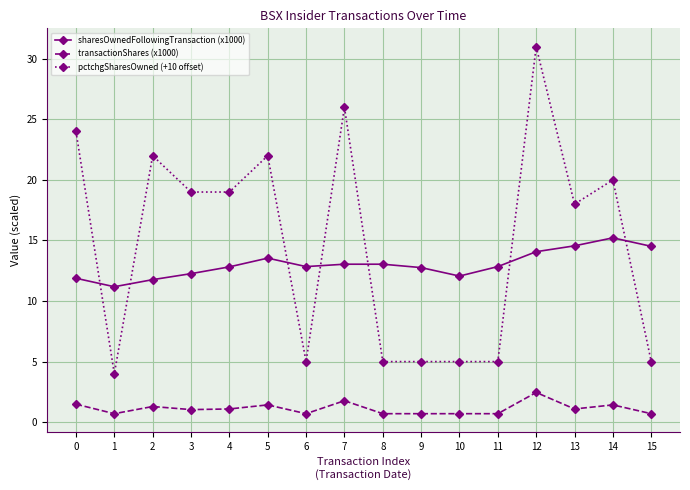

Which series ends up on top after the final intersection of sharesOwnedFollowingTransaction (x1000) and pctchgSharesOwned (+10 offset)?

sharesOwnedFollowingTransaction (x1000)